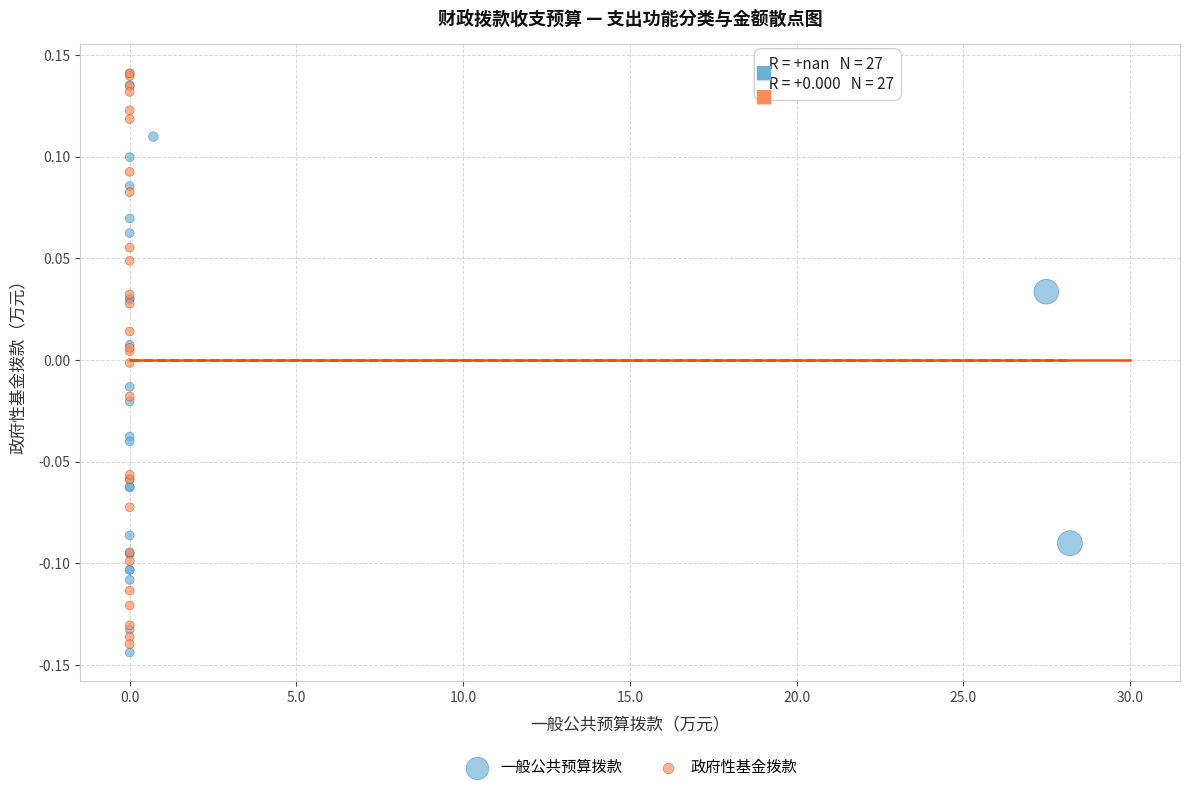

What are all the series names shown in the legend?

一般公共预算拨款, 政府性基金拨款